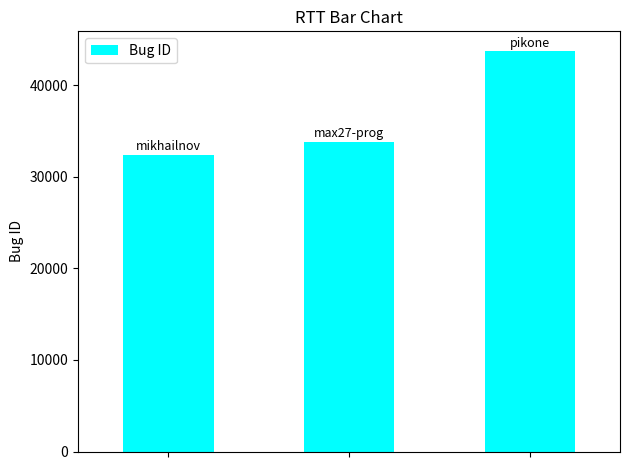

What is the minimum value shown in the chart?

32414